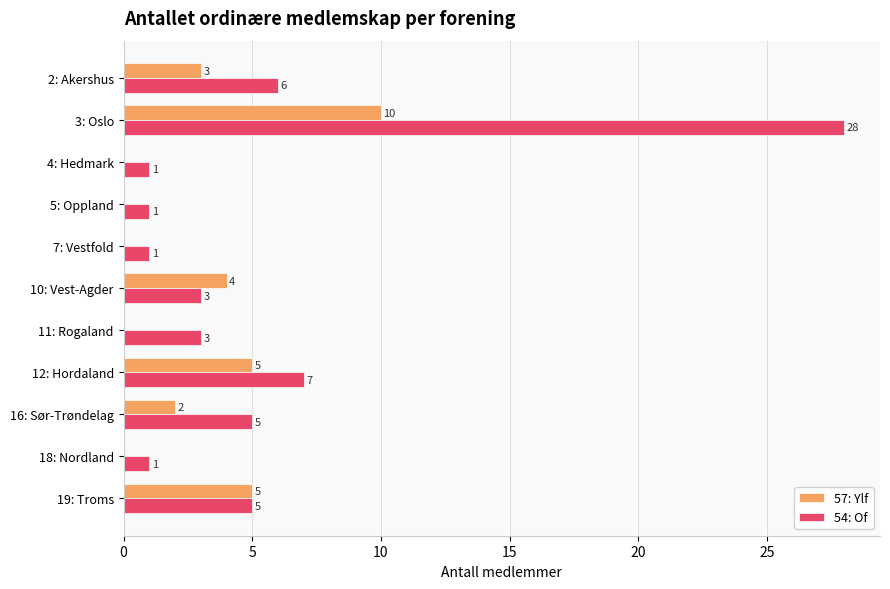

Which category has the highest value in the 54: Of series?

3: Oslo